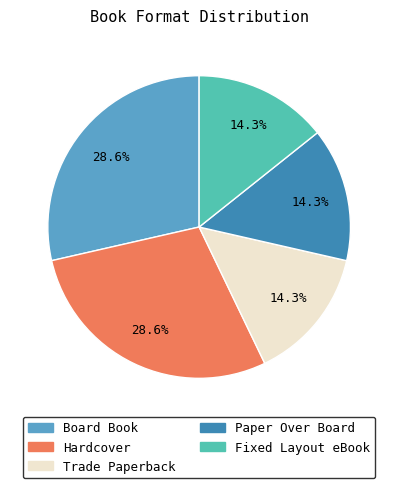

To the nearest percent, what is the difference between the Board Book and Fixed Layout eBook slice percentages?

14%